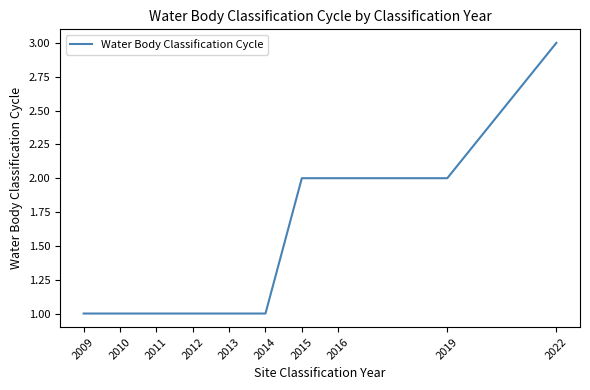

True or false: the data shows 4 at 2022.

False